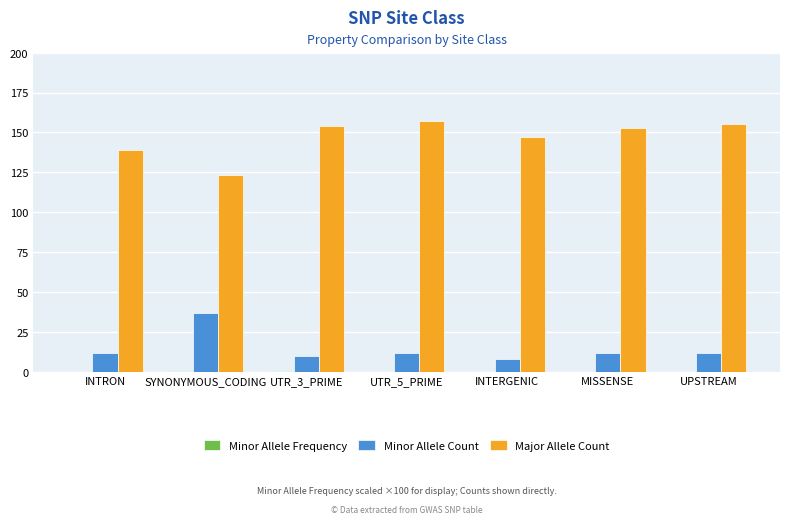

What is the maximum value shown in the chart?

157.0